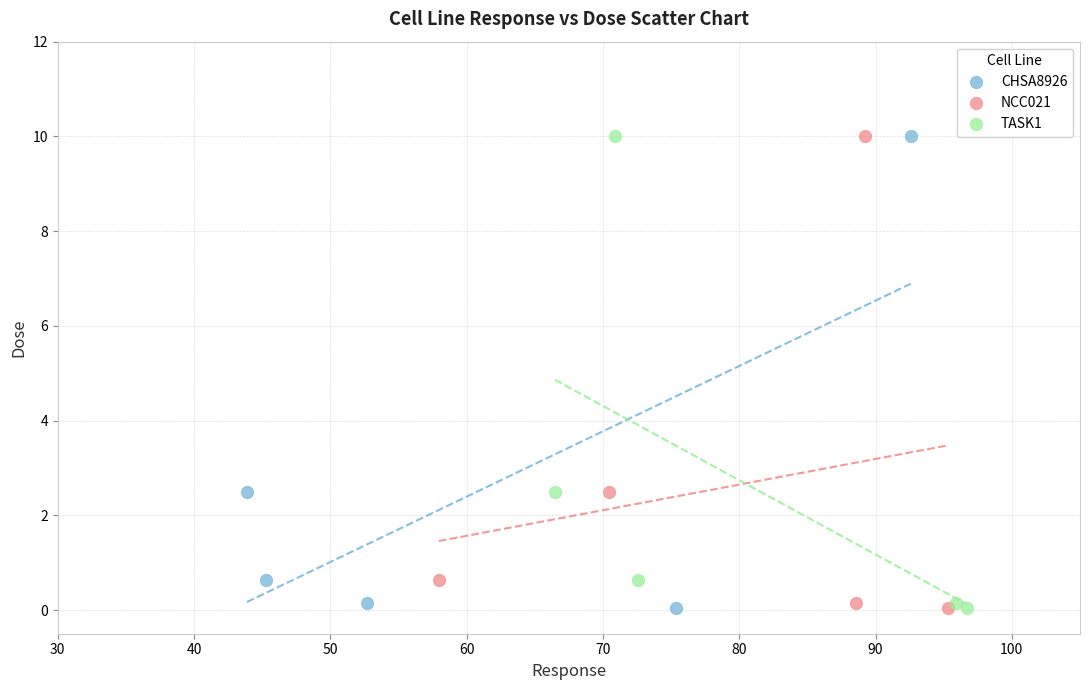

What are all the series names shown in the legend?

CHSA8926, NCC021, TASK1